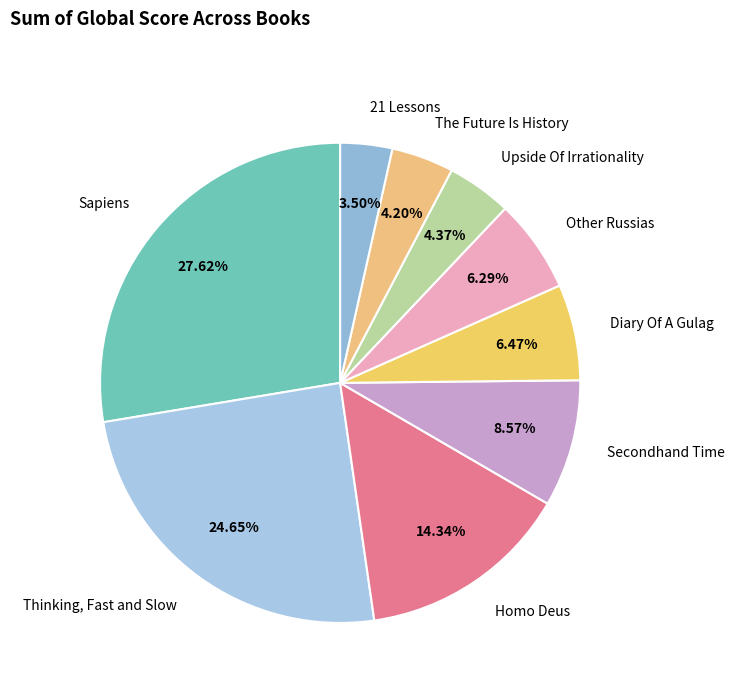

Approximately how many times larger is the value at 21 Lessons compared to Other Russias?

0.6